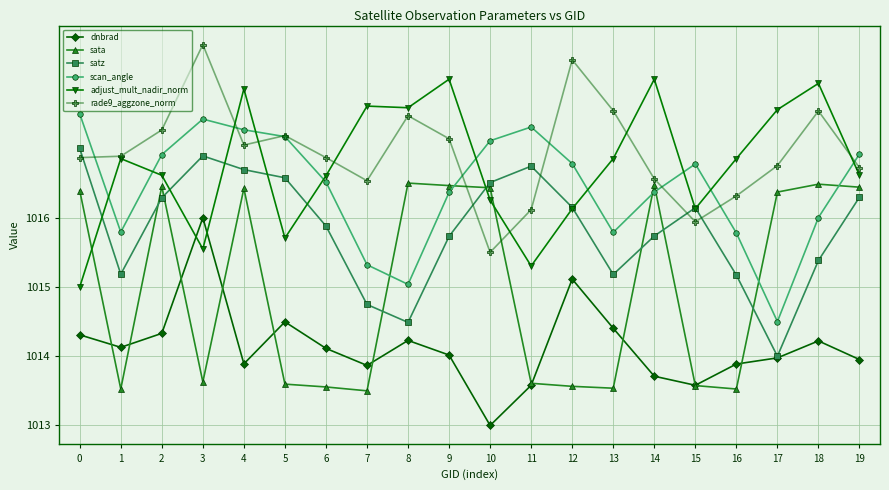

How many lines are shown in the chart?

6